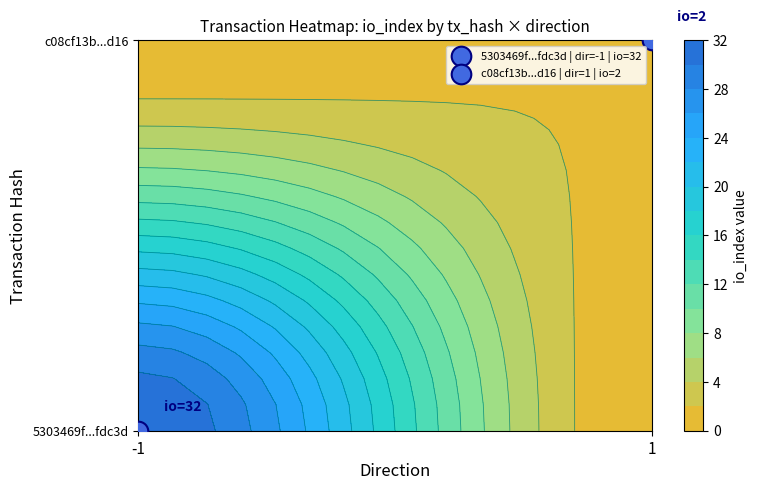

How many categories are shown in the chart?

2